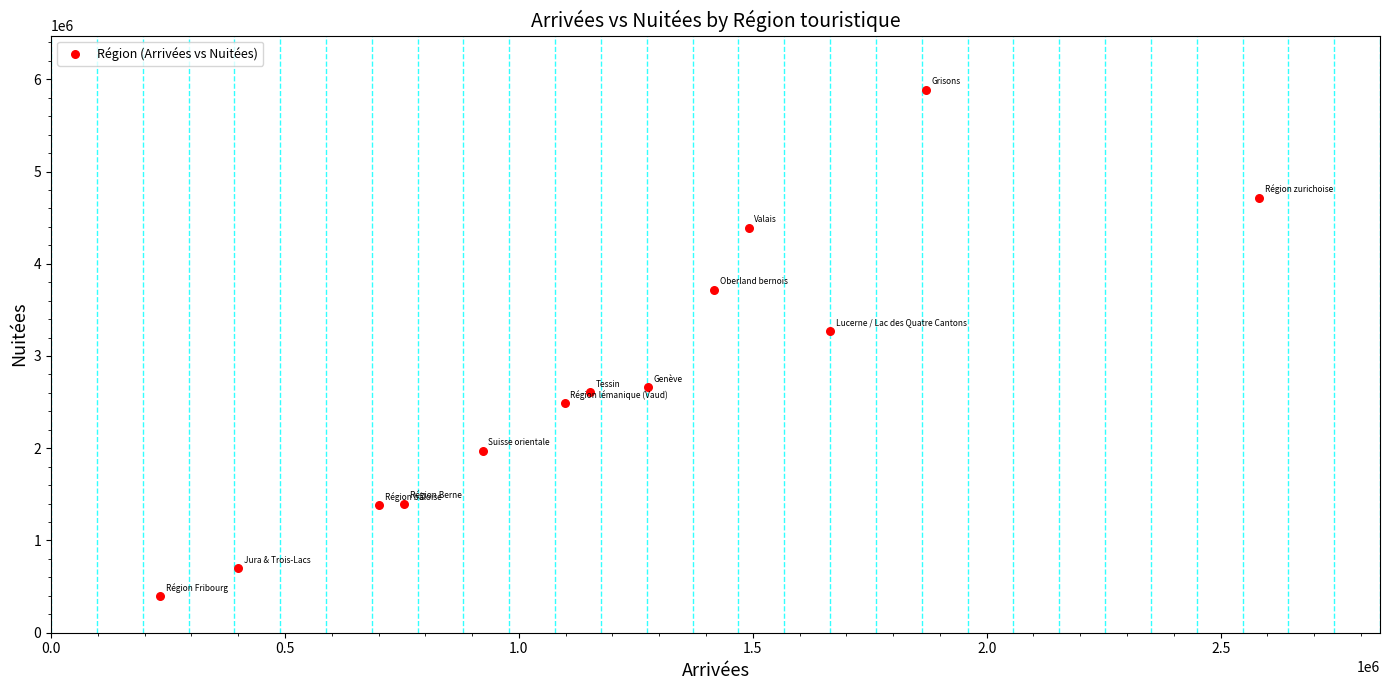

What is the range of Y values (max minus min)?

5492539